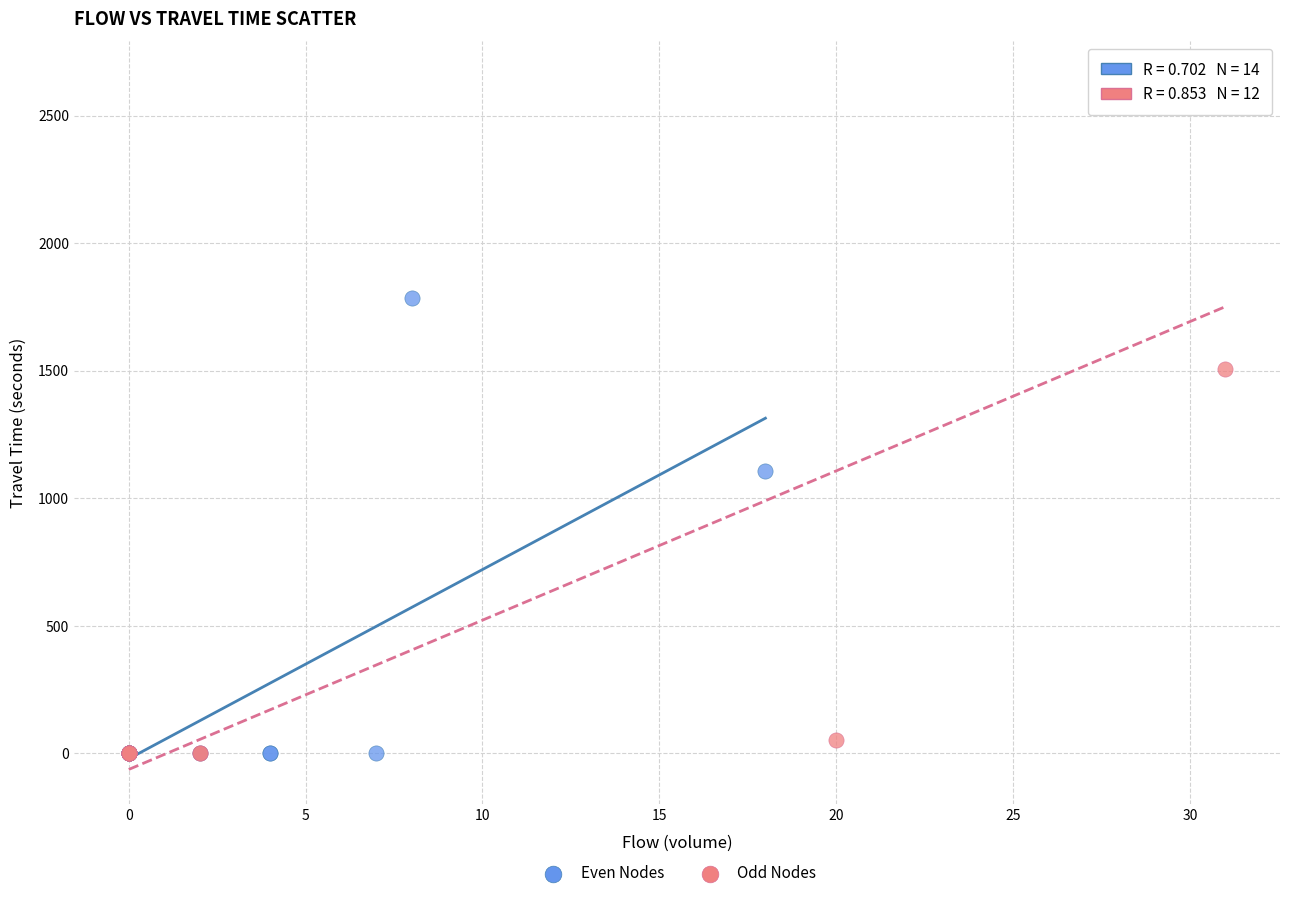

Which series has the widest spread of Y values?

Odd Nodes